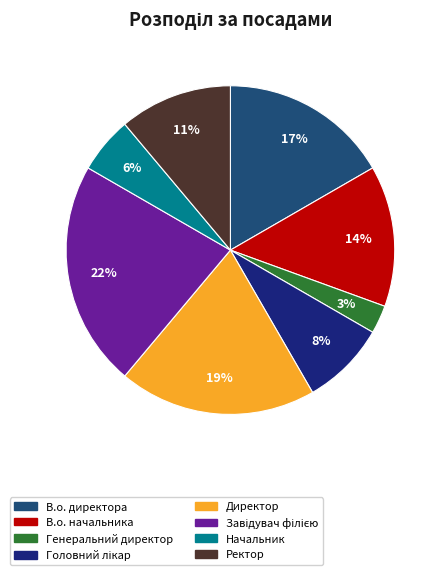

What is the ratio of the value at Начальник to the value at Директор?

0.3